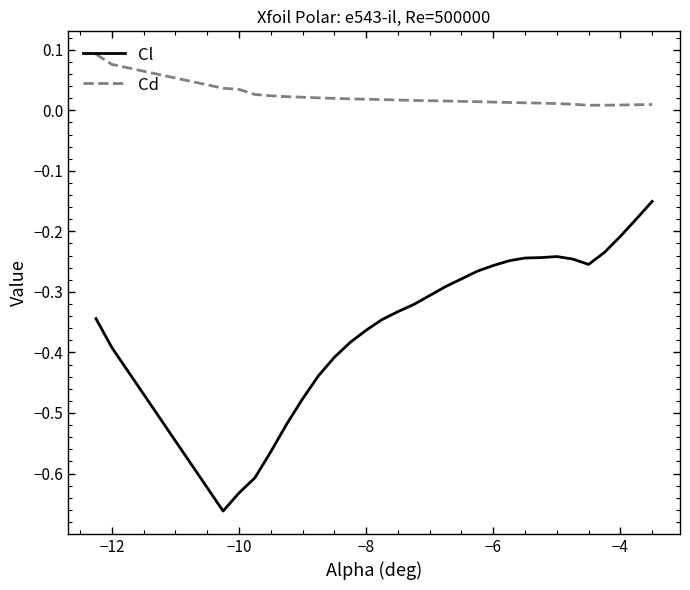

Which series has the largest range (max minus min)?

Cl